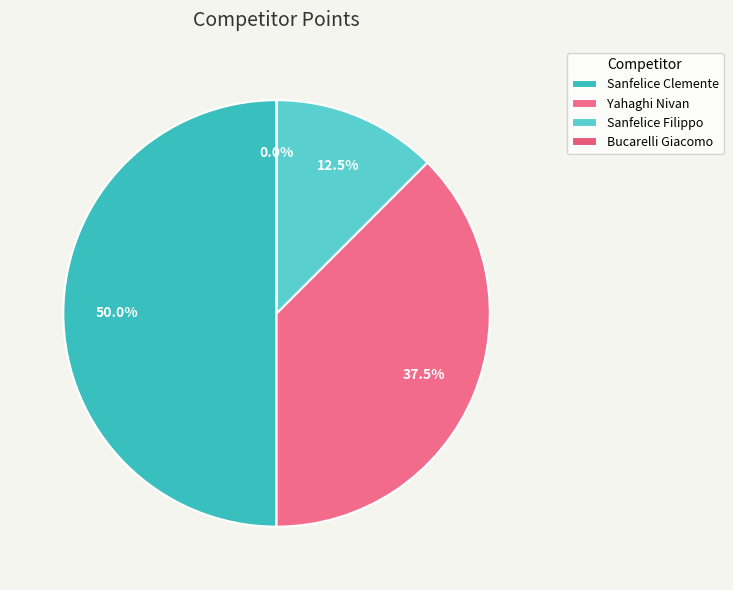

Which has a higher value, Bucarelli Giacomo or Yahaghi Nivan?

Yahaghi Nivan